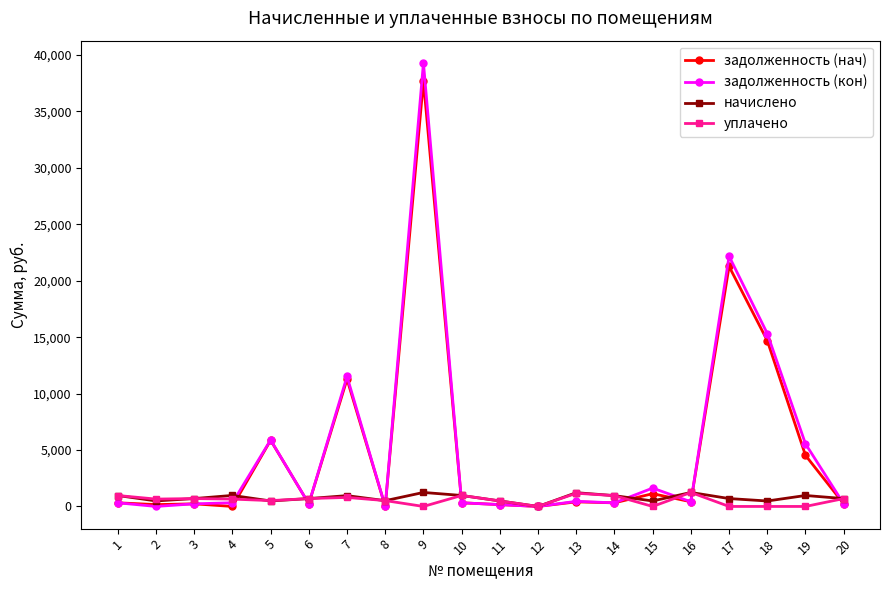

What is the greatest value displayed?

39302.2